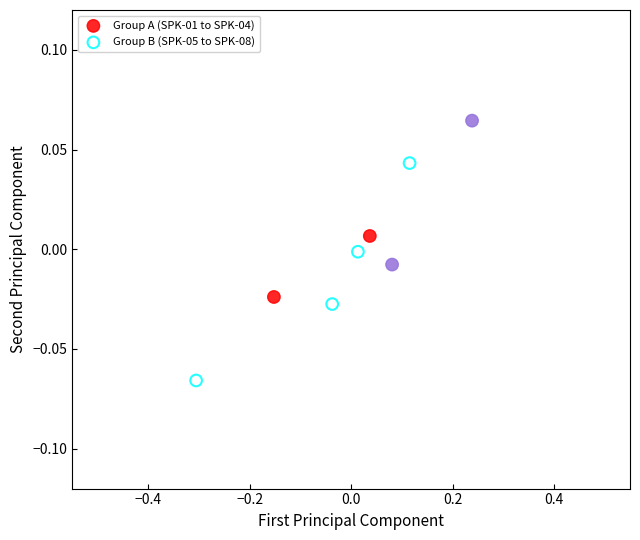

What are all the series names shown in the legend?

Group A (SPK-01 to SPK-04), Group B (SPK-05 to SPK-08)